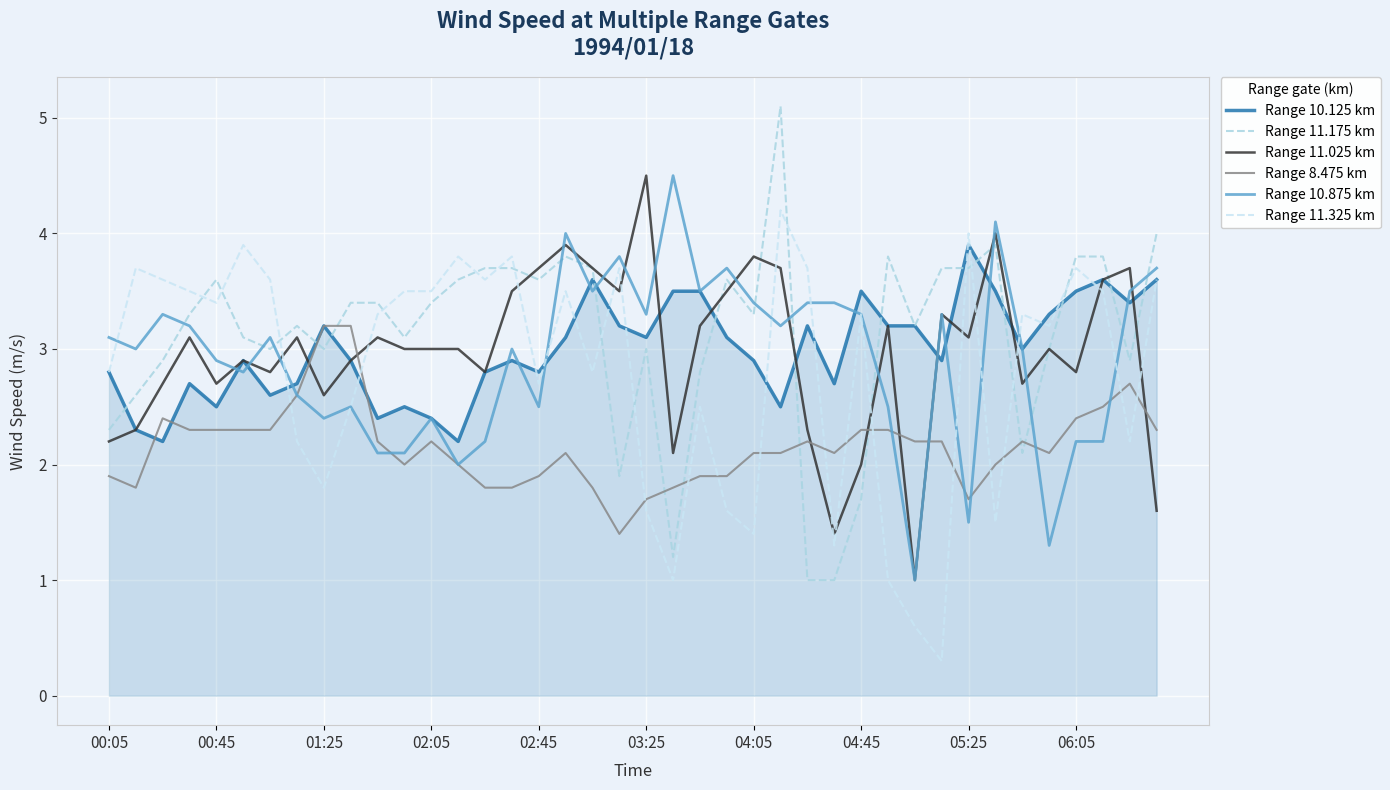

True or false: Range 8.475 km and Range 11.025 km intersect in this chart.

True